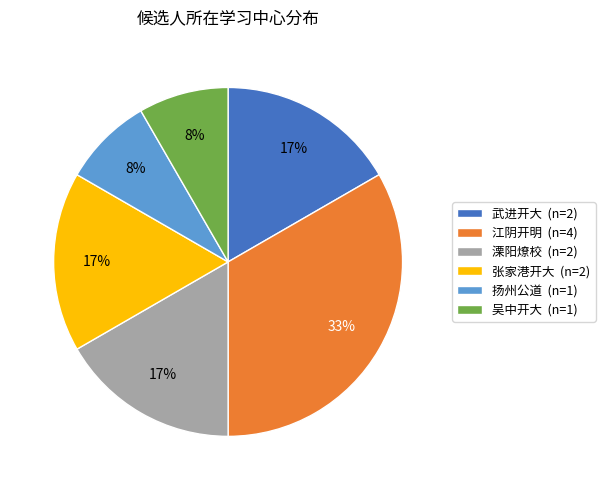

Which has a higher value, 溧阳燎校 (n=2) or 扬州公道 (n=1)?

溧阳燎校 (n=2)